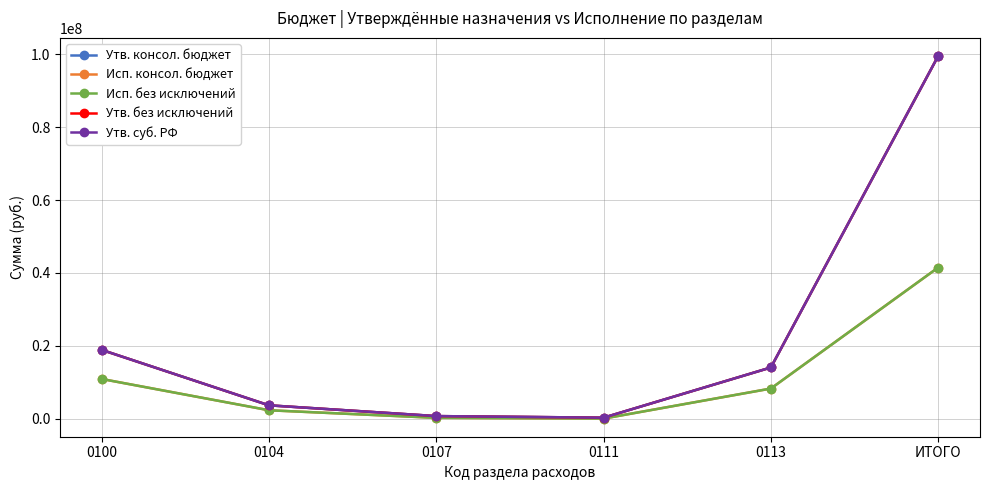

Rank the series by their maximum value, from highest to lowest.

Утв. консол. бюджет, Утв. без исключений, Утв. суб. РФ, Исп. консол. бюджет, Исп. без исключений